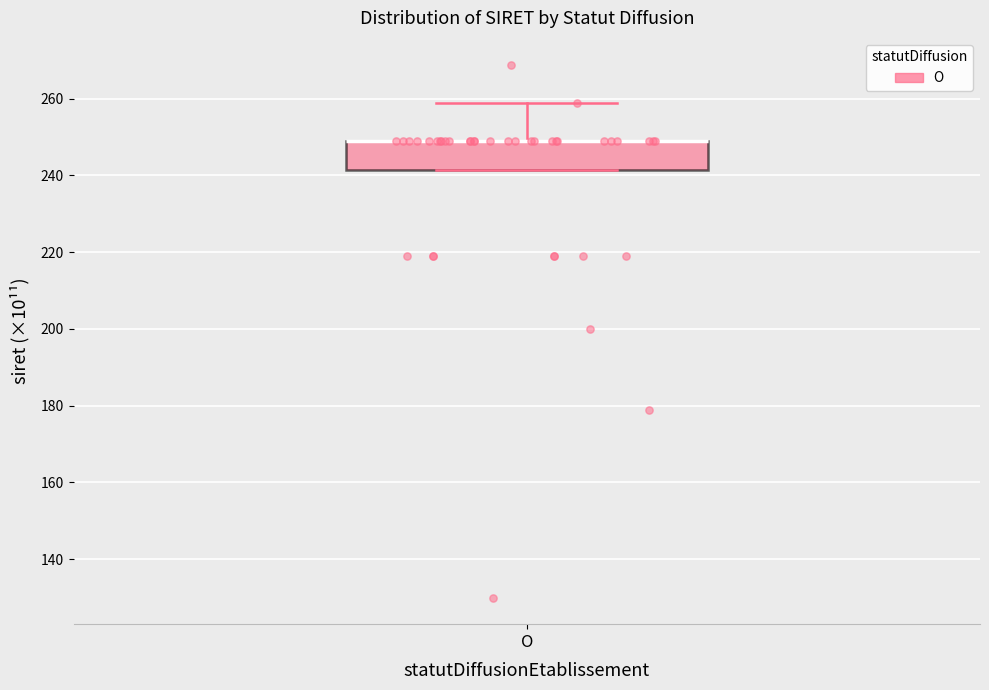

Read this box plot against the y-axis: the position of the median line, the range covered by the box, and the ends of both whiskers. The values are not printed on the chart, so give them approximately, as read against the axis.

median 248 (drawn on the box's upper edge), box 242 to 248, whiskers 242 to 258